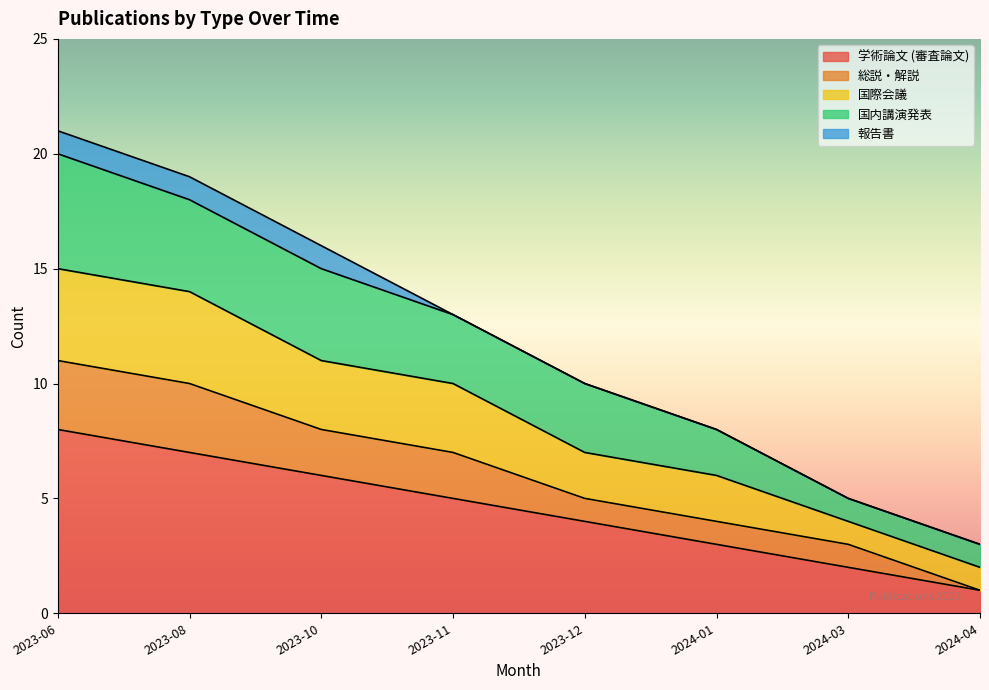

The 学術論文 (審査論文) series shows 5 at 2023-11. True or false?

True